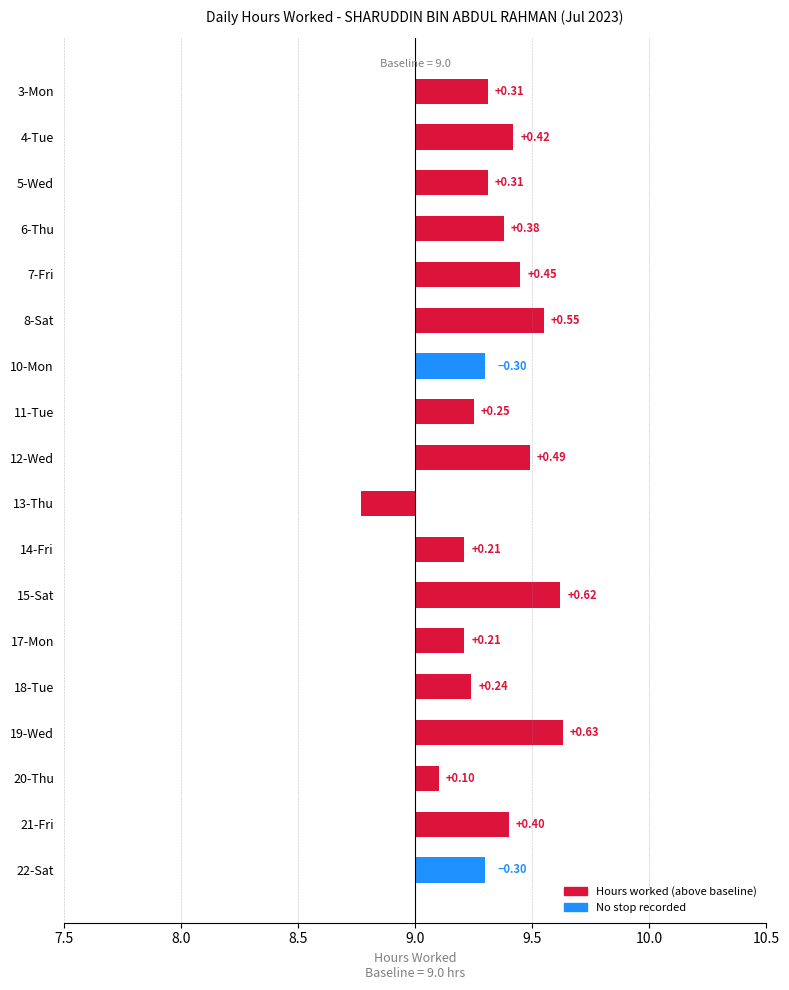

What is the value of the 11th bar from the left?

0.2